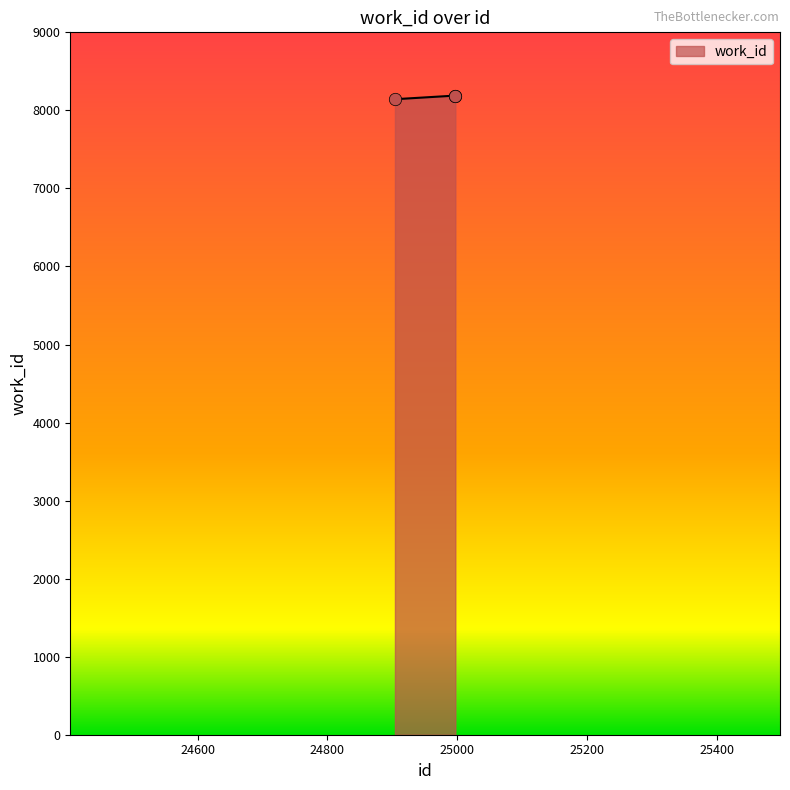

What is the minimum value shown in the chart?

8143